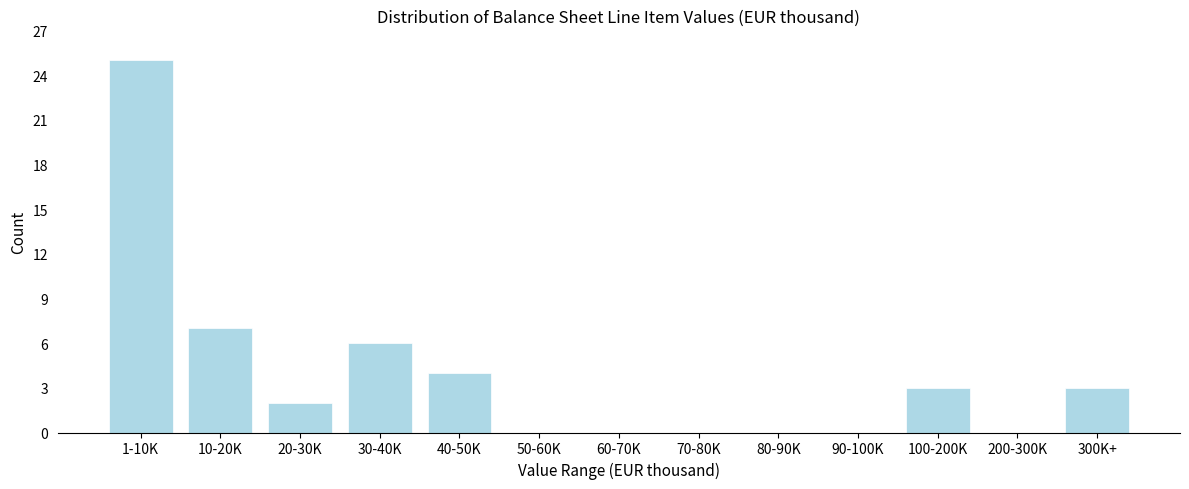

Reading right to left, transcribe all the data shown in this chart.

300K+=3	200-300K=0	100-200K=3	90-100K=0	80-90K=0	70-80K=0	60-70K=0	50-60K=0	40-50K=4	30-40K=6	20-30K=2	10-20K=7	1-10K=25